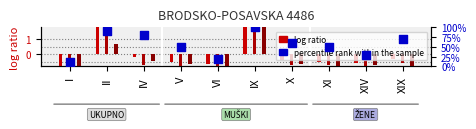

Is the value of ŽENE (log ratio) at XI greater than the value of percentile rank within sample at VI?

No